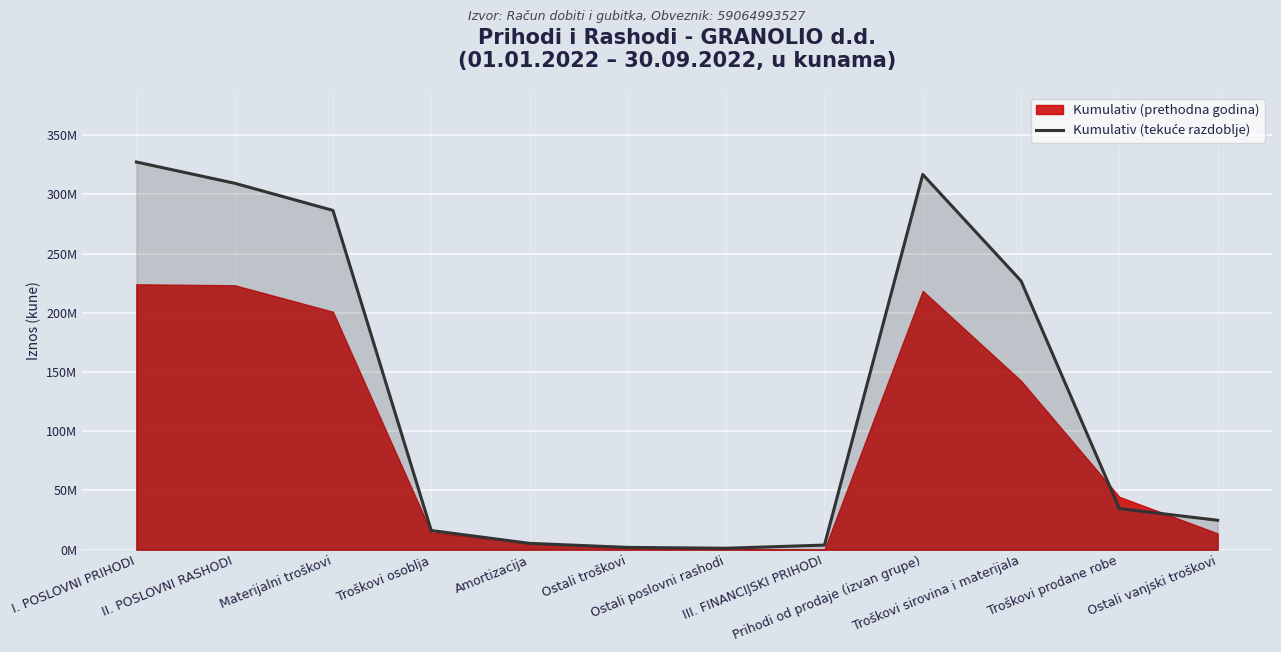

What is the difference between the second highest and second lowest values?

314946505